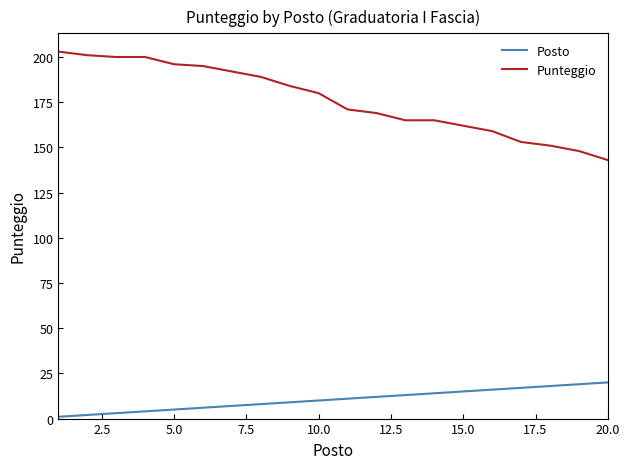

Which series has the largest range (max minus min)?

Punteggio